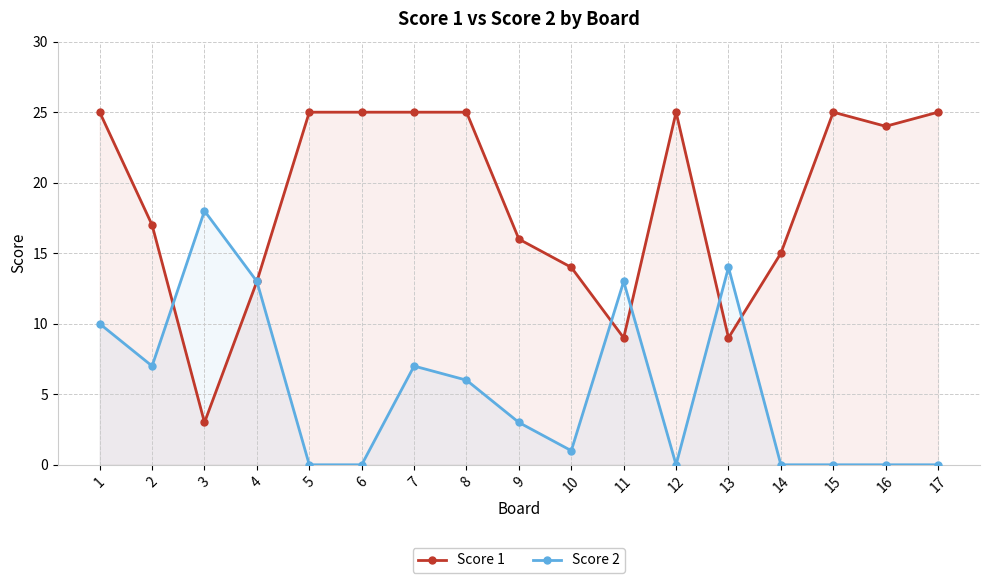

How many intersections are there between Score 1 and Score 2?

5